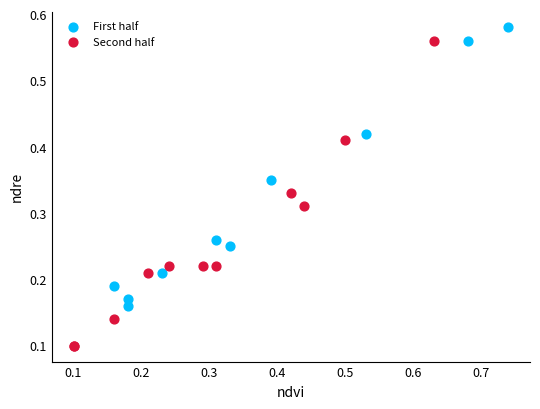

Which series has the largest Y range (max minus min)?

Second half